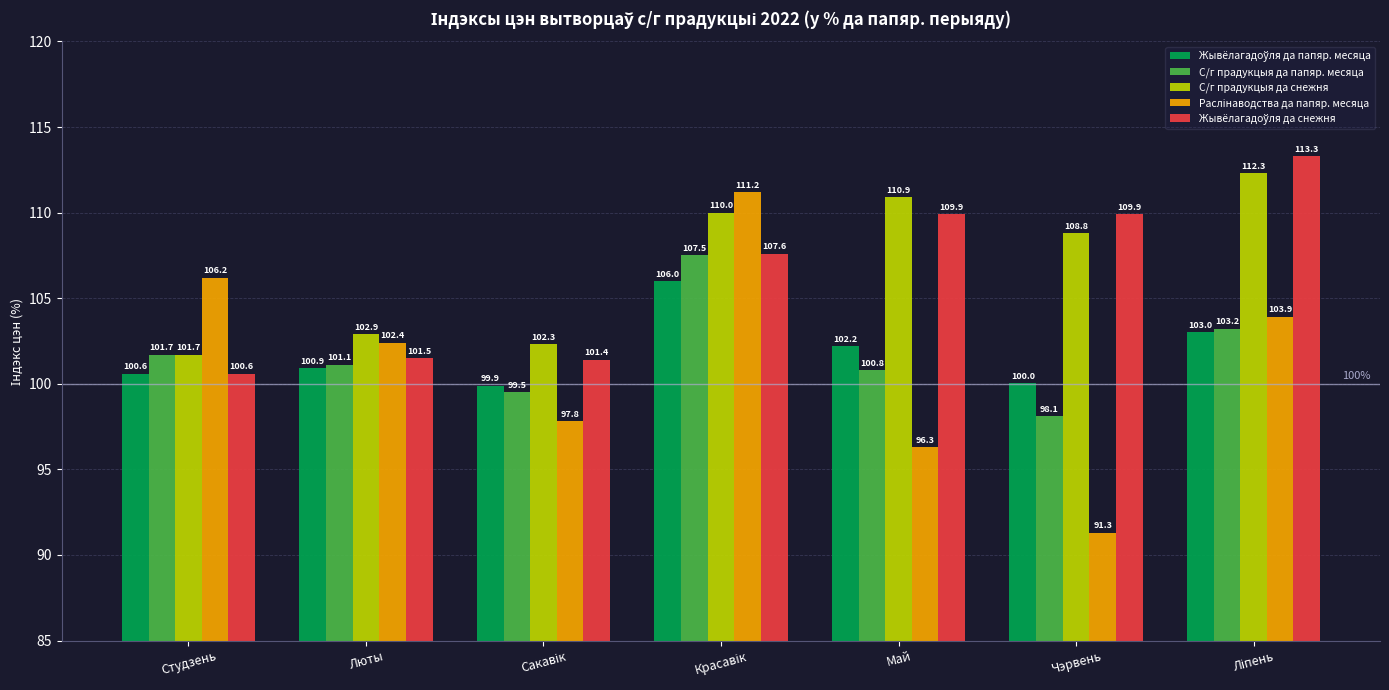

What is the difference between the highest and lowest values at Чэрвень?

18.6